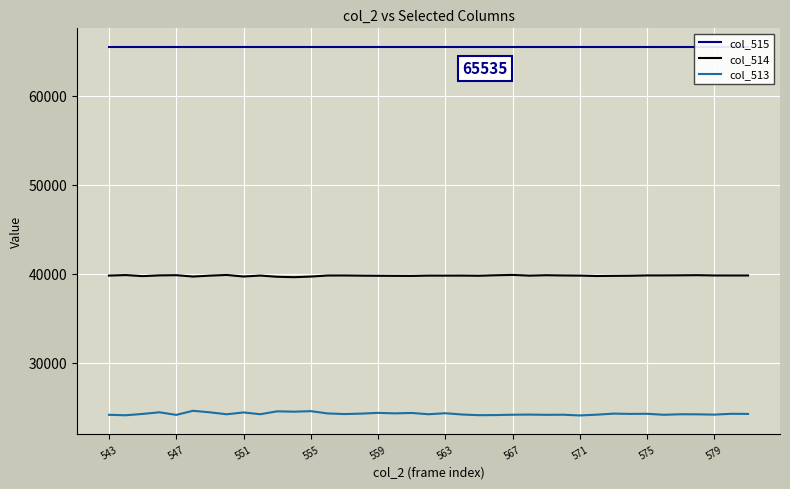

How many values in the col_513 series are below 24208?

19